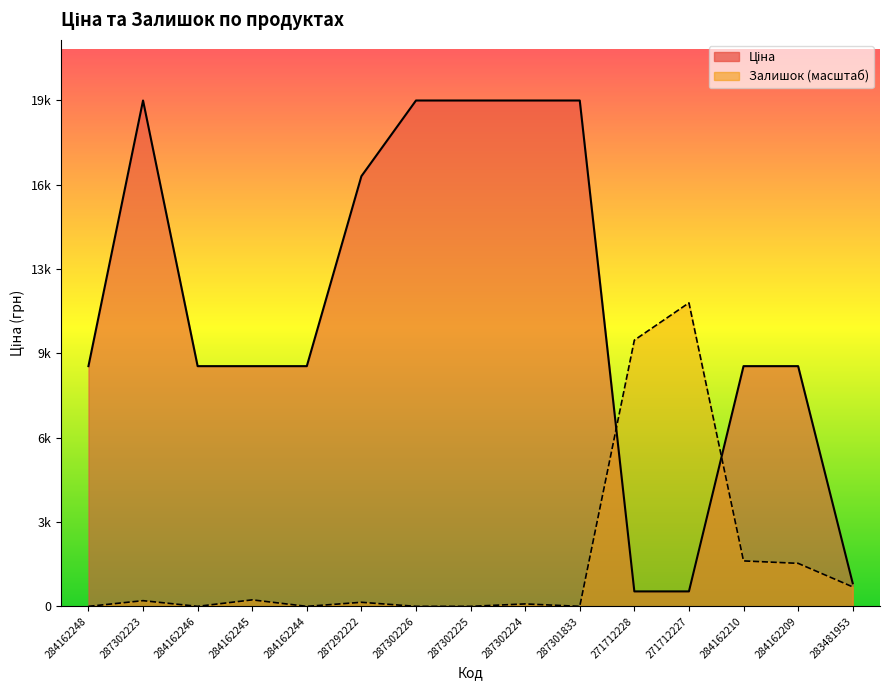

Does the chart display data point markers on the line(s)?

No